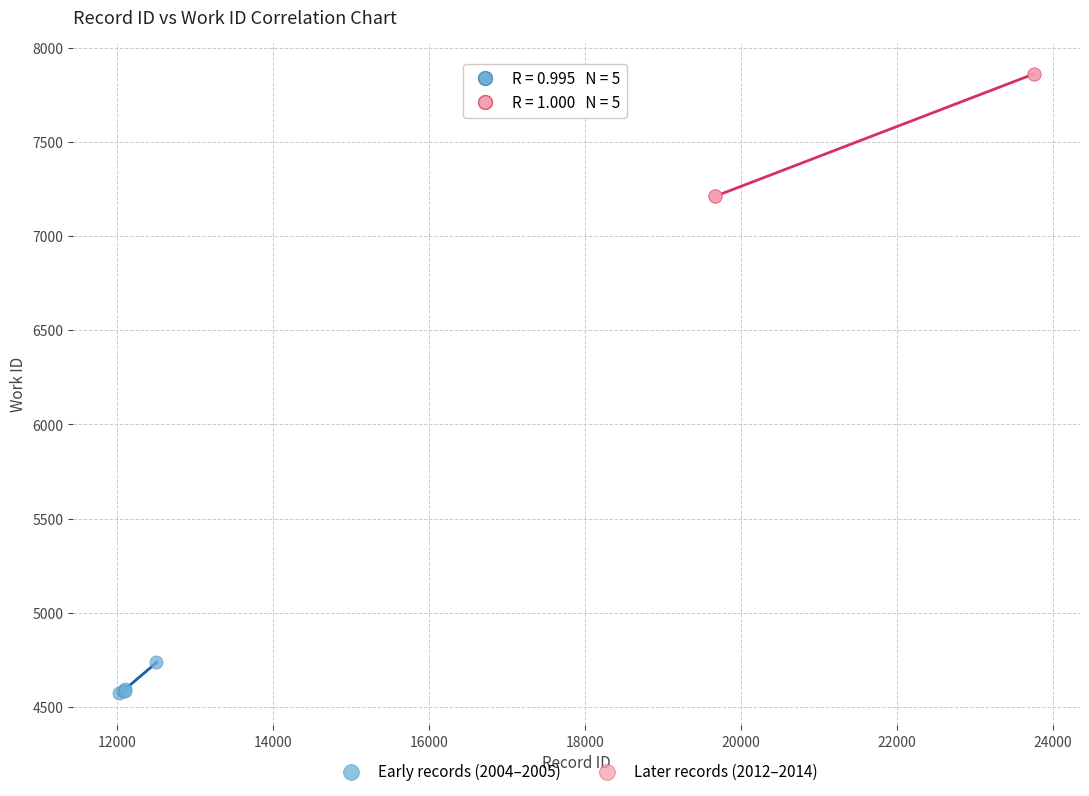

Which series reaches the maximum Y coordinate?

Later records (2012–2014)